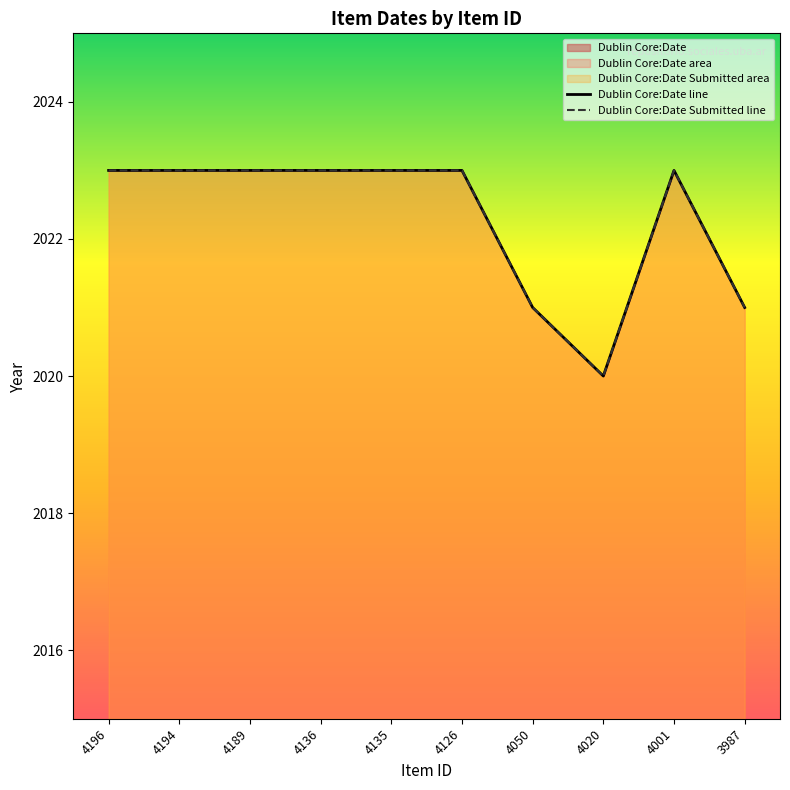

How many interior local peaks does the Dublin Core:Date Submitted series have?

1